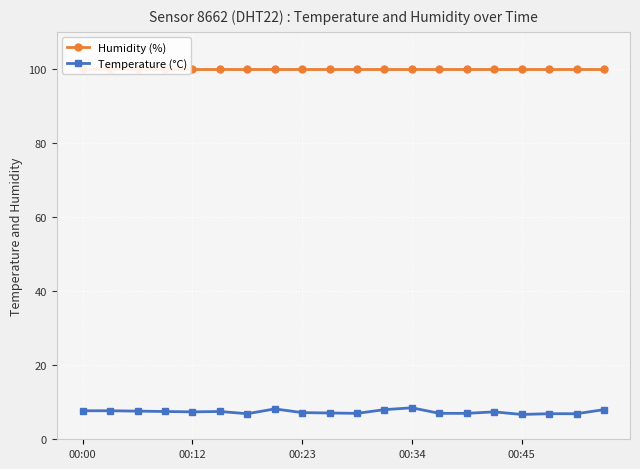

At which label does Temperature (°C) first exceed 7?

00:00